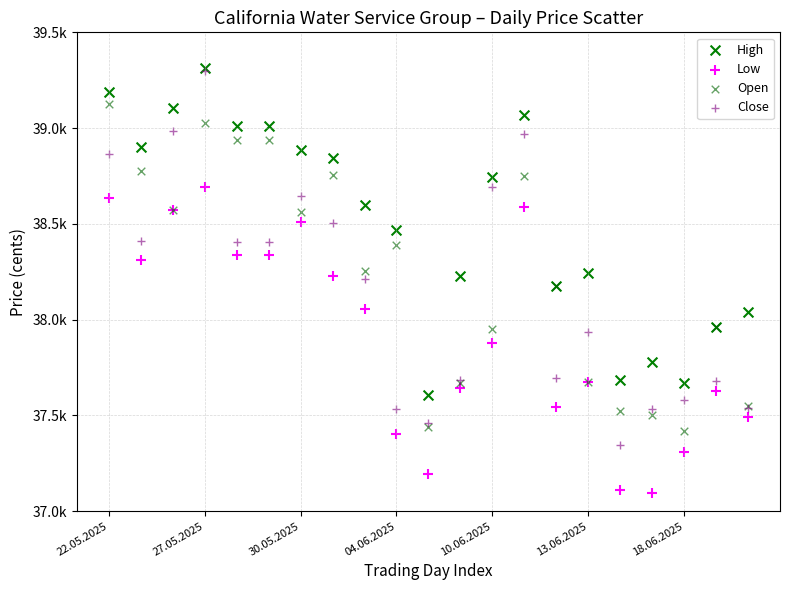

What are all the series names shown in the legend?

High, Low, Open, Close